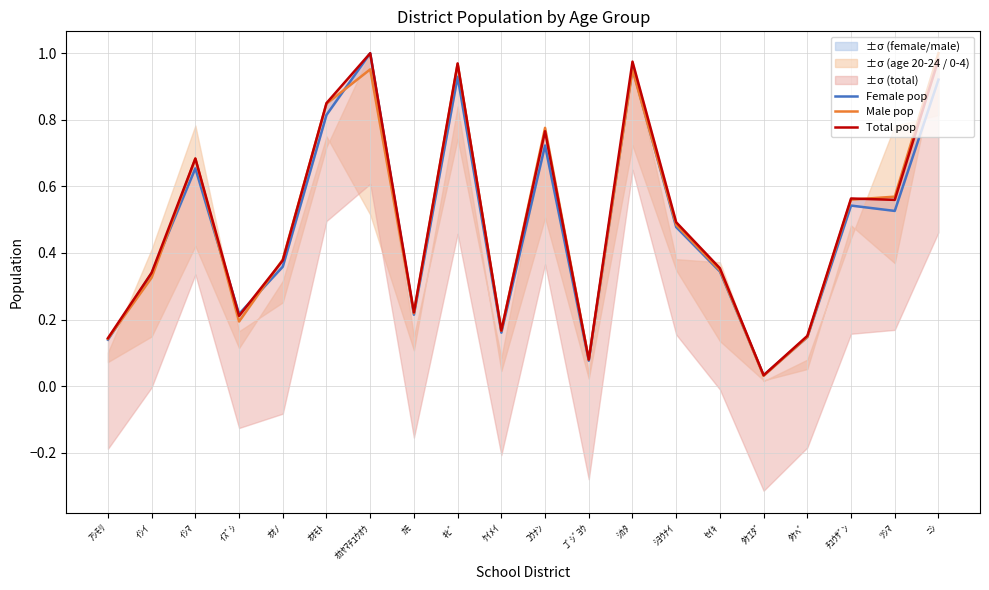

Which series changed the most between ｵｵﾉ and ｹｲﾒｲ?

Male pop